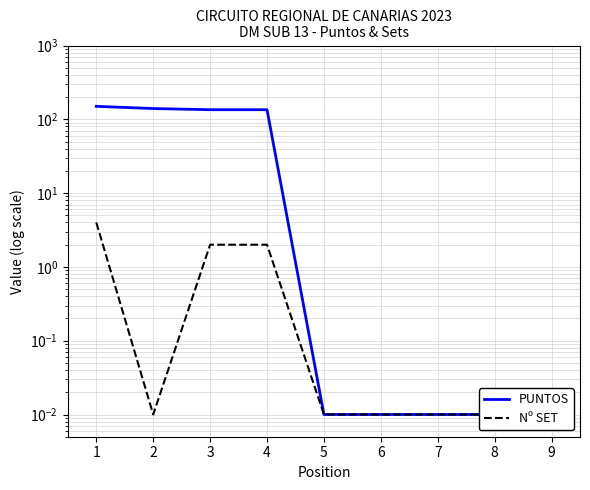

True or false: Nº SET and PUNTOS cross at least once.

False